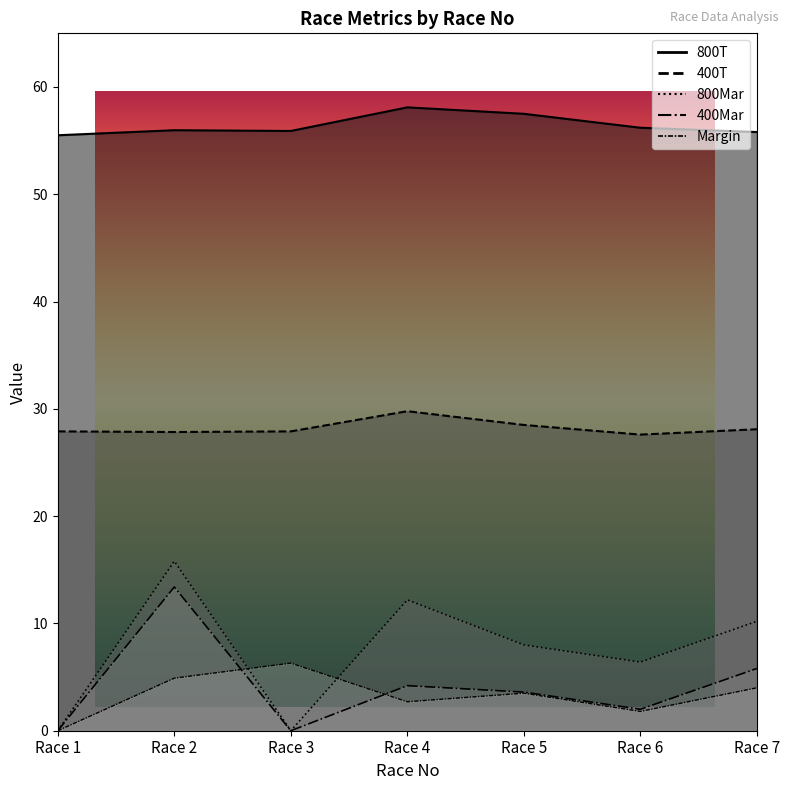

What is the maximum value for 800T?

58.1